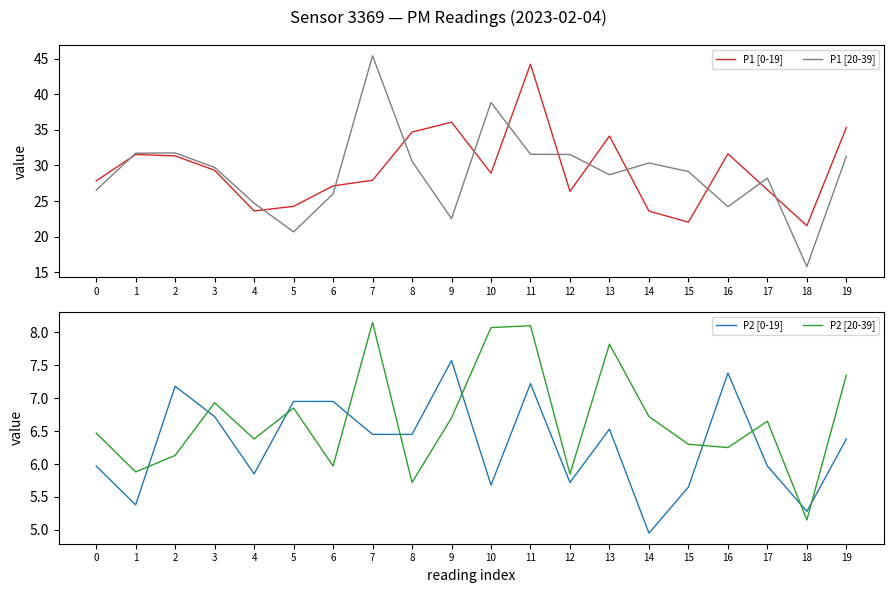

Where is the first local maximum for P1 [20-39]?

2